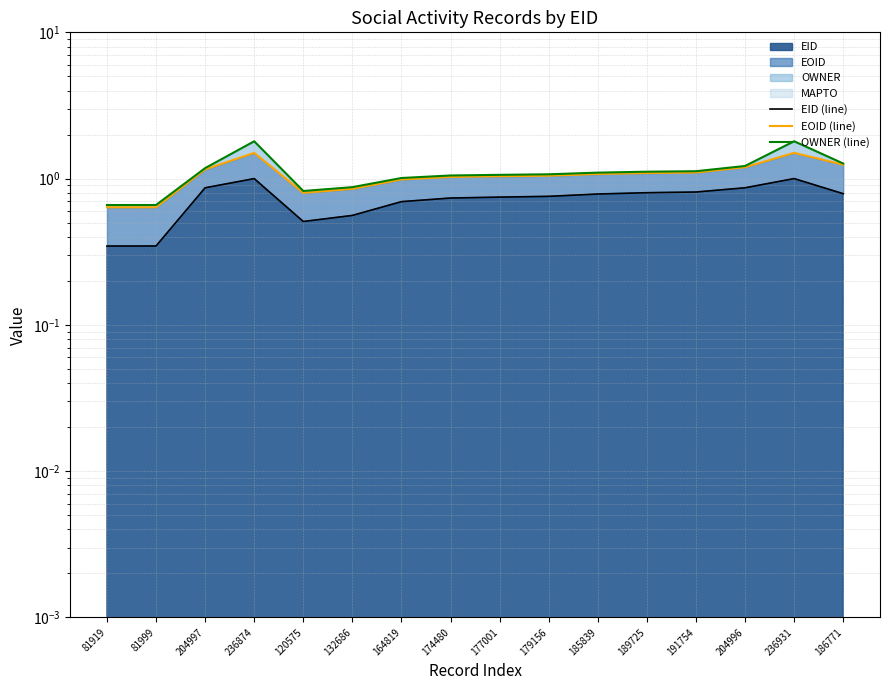

Reading right to left, transcribe all the data shown in this chart.

EID (line): 0.8	1.0	0.9	0.8	0.8	0.8	0.8	0.7	0.7	0.7	0.6	0.5	1.0	0.9	0.3	0.3
EOID (line): 1.2	1.5	1.2	1.1	1.1	1.1	1.0	1.0	1.0	1.0	0.9	0.8	1.5	1.2	0.6	0.6
OWNER (line): 1.3	1.8	1.2	1.1	1.1	1.1	1.1	1.1	1.1	1.0	0.9	0.8	1.8	1.2	0.7	0.7